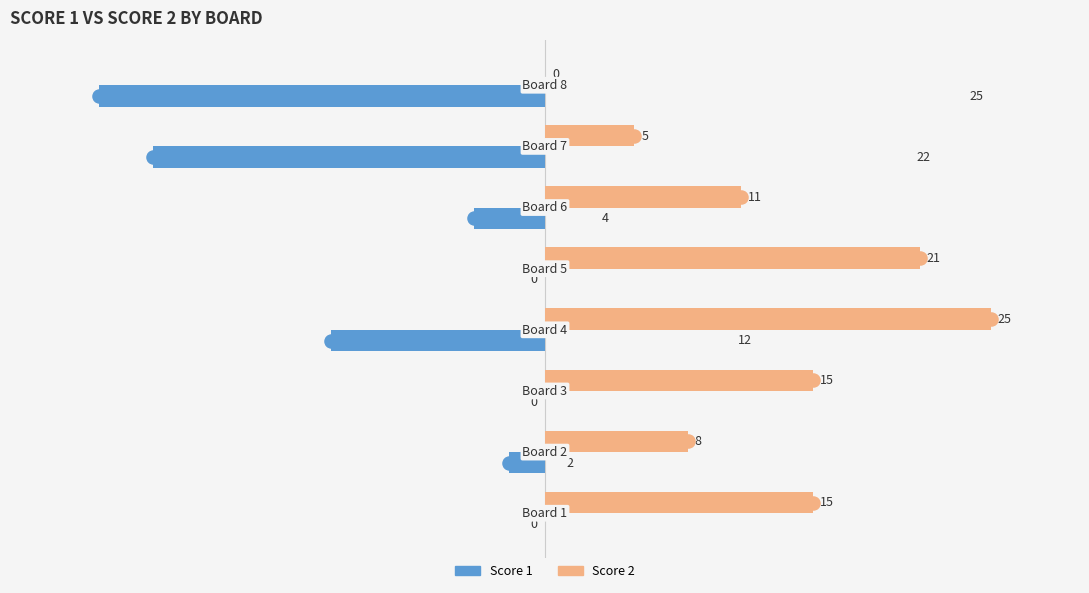

Which series has the largest total across all categories?

Score 2